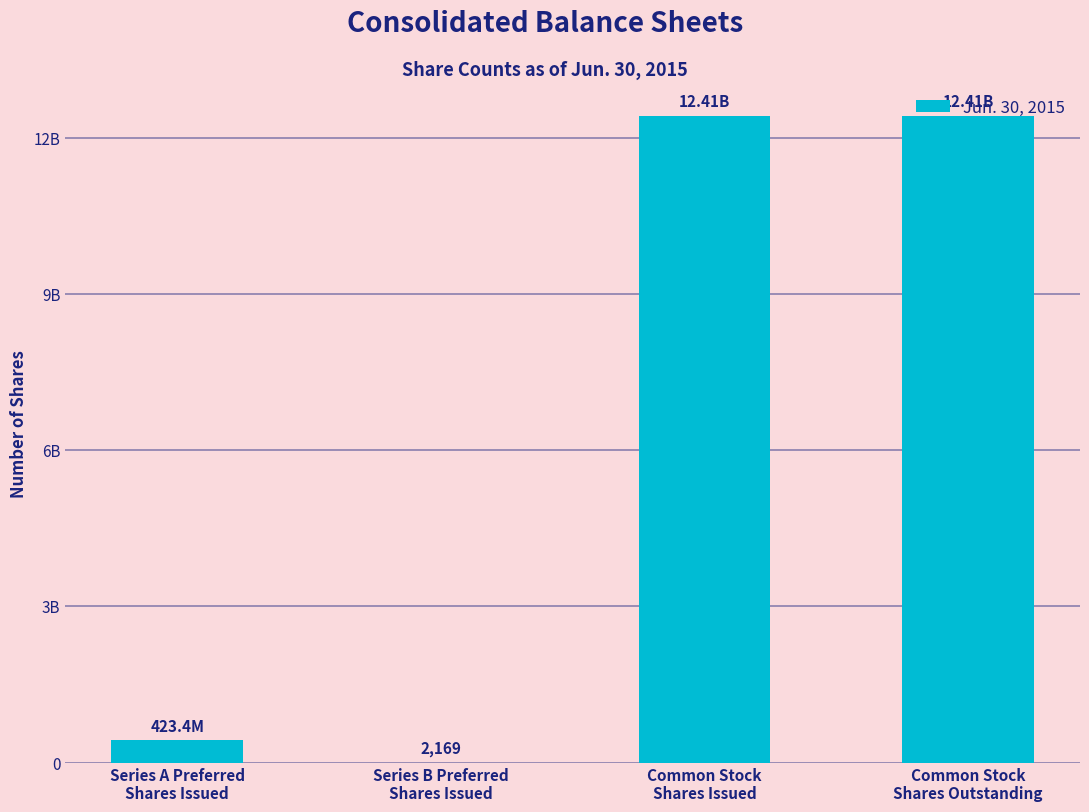

At which category does the chart reach its minimum across all series?

Series B Preferred
Shares Issued